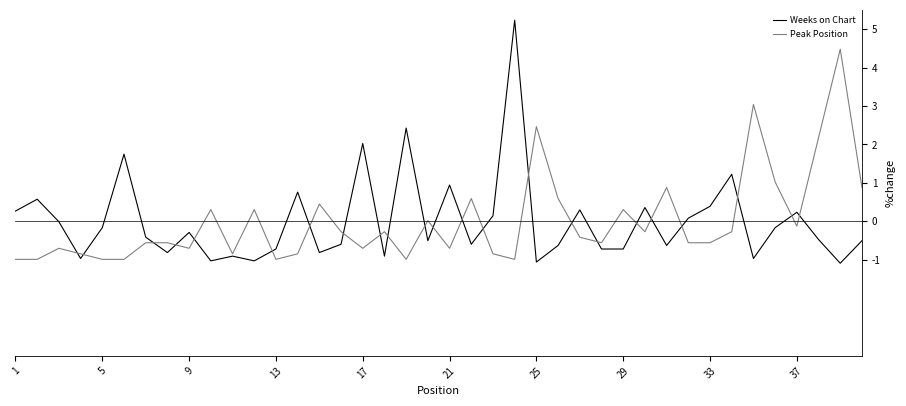

What is the maximum value for Weeks on Chart?

5.2